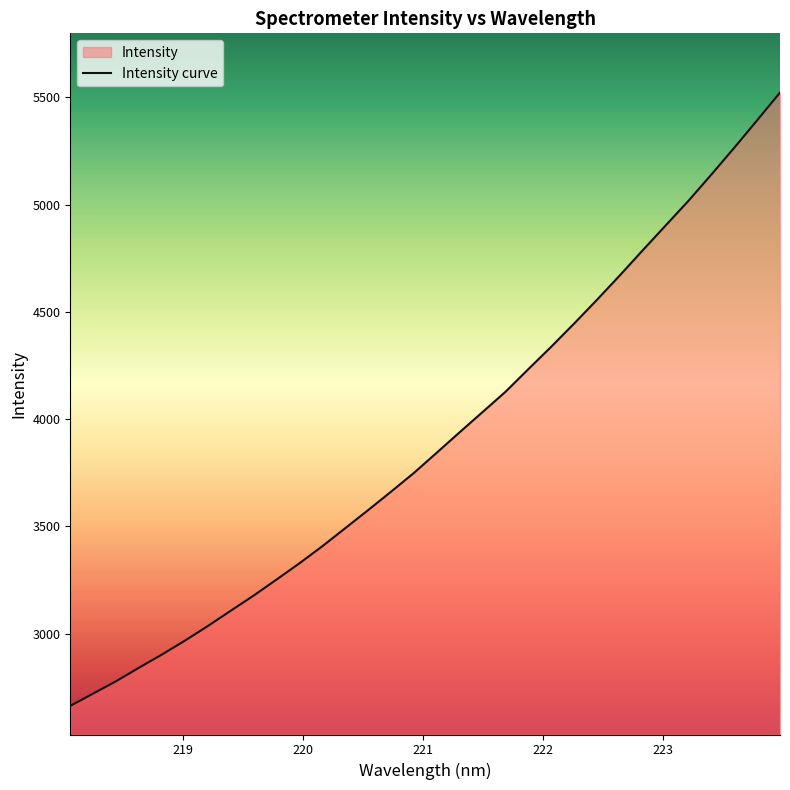

What is the maximum value shown in the chart?

5521.7